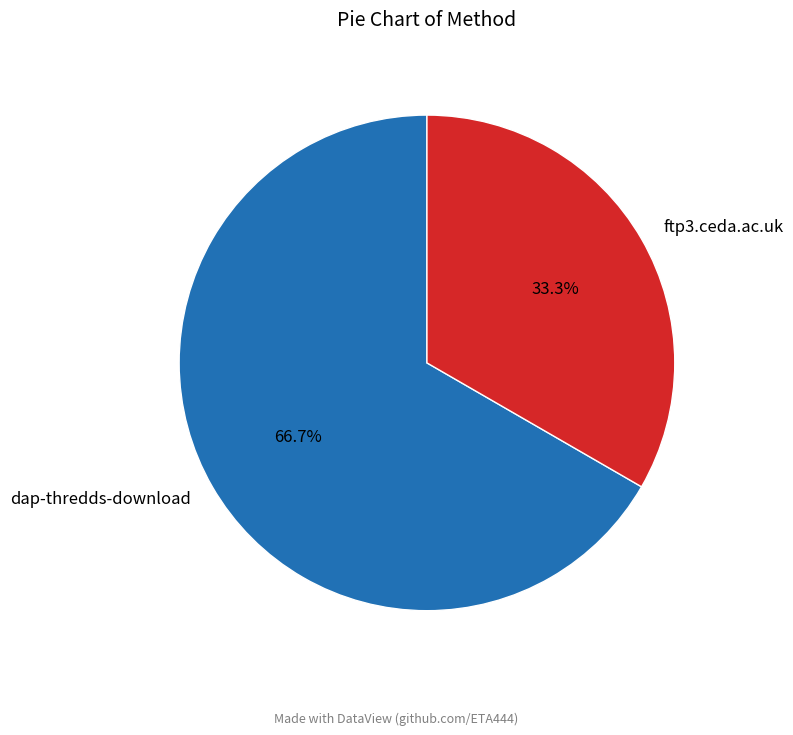

Does dap-thredds-download represent more than half of the total?

Yes